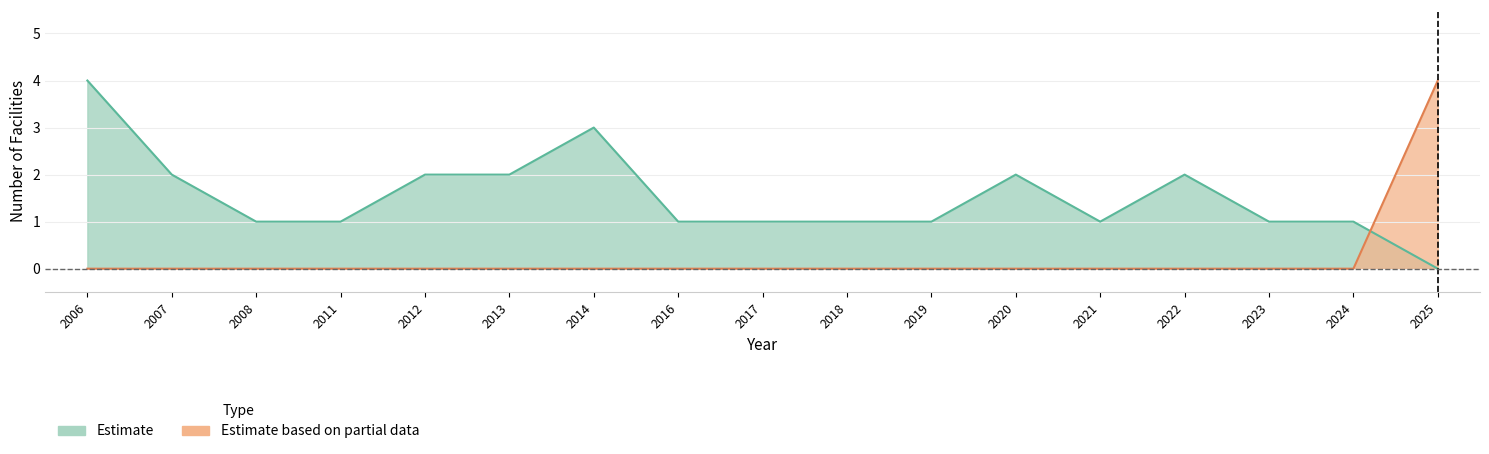

How many lines are shown in the chart?

2